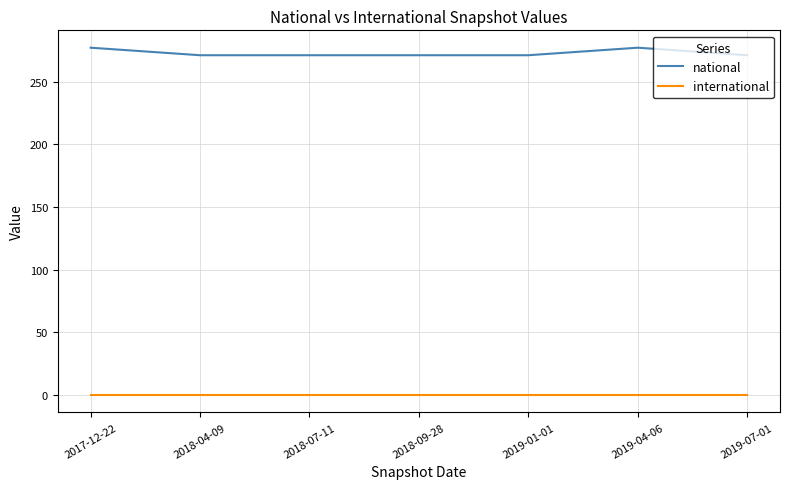

What is the difference between the maximum and minimum values in the national series?

6